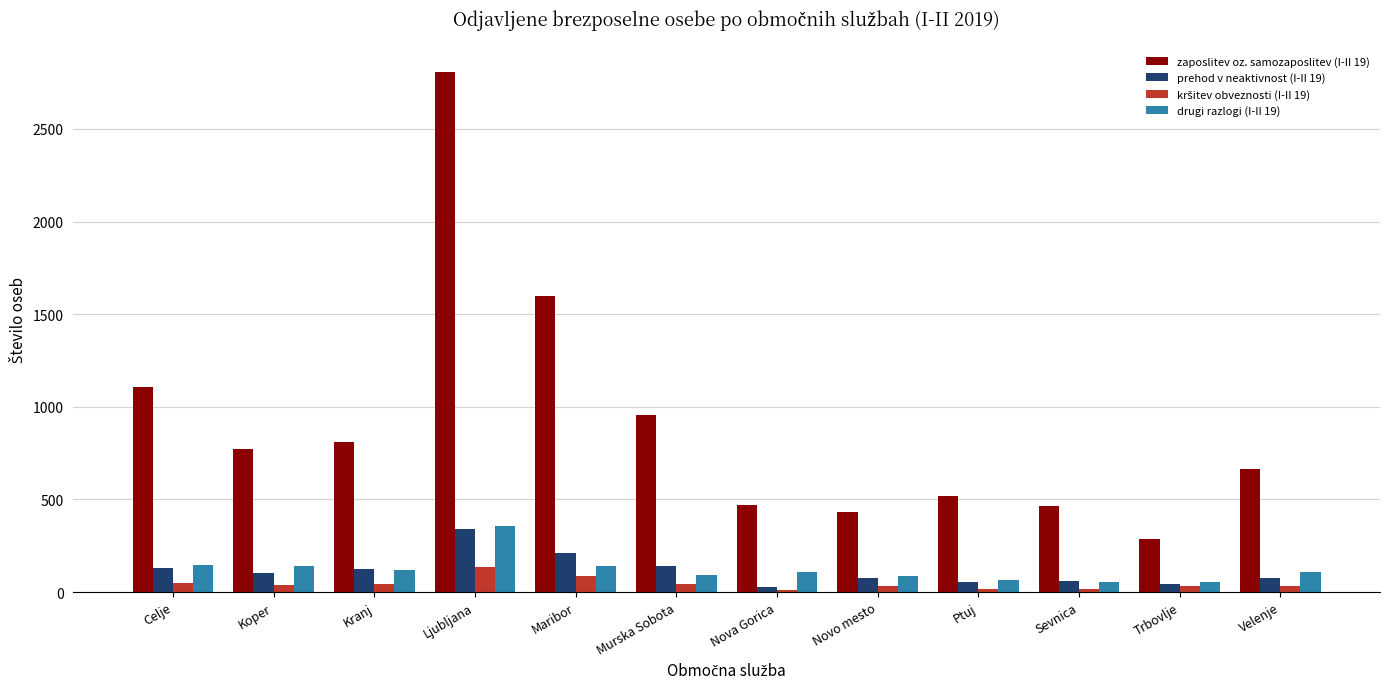

Count the number of categories in the chart.

12